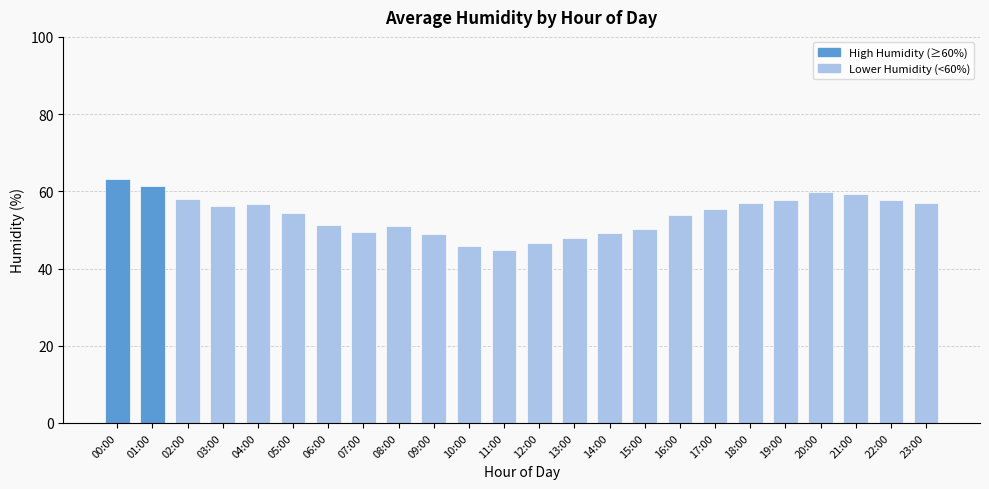

What is the difference between the second highest and minimum values?

16.6